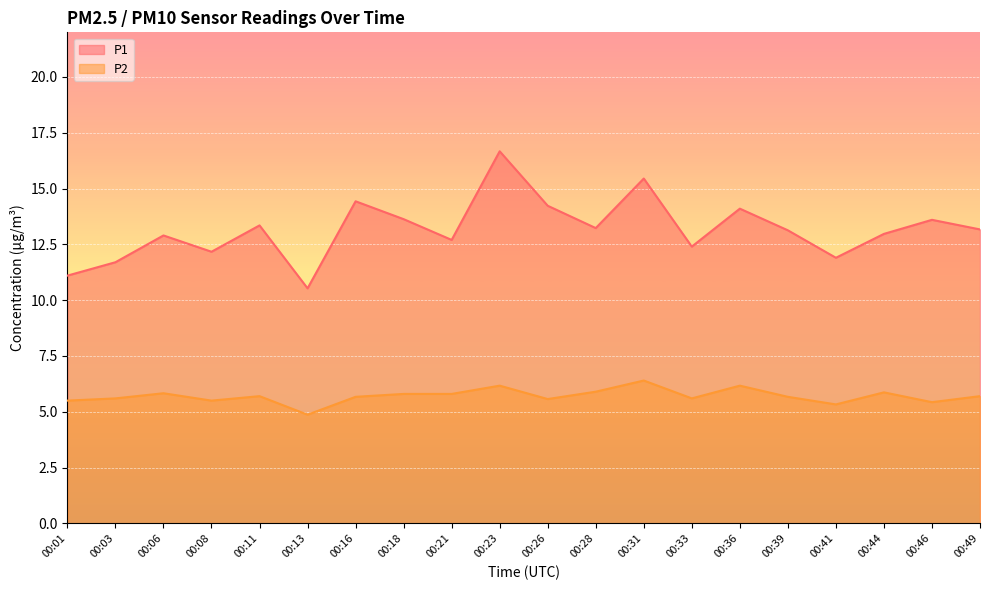

What are all the series names shown in the legend?

P1, P2